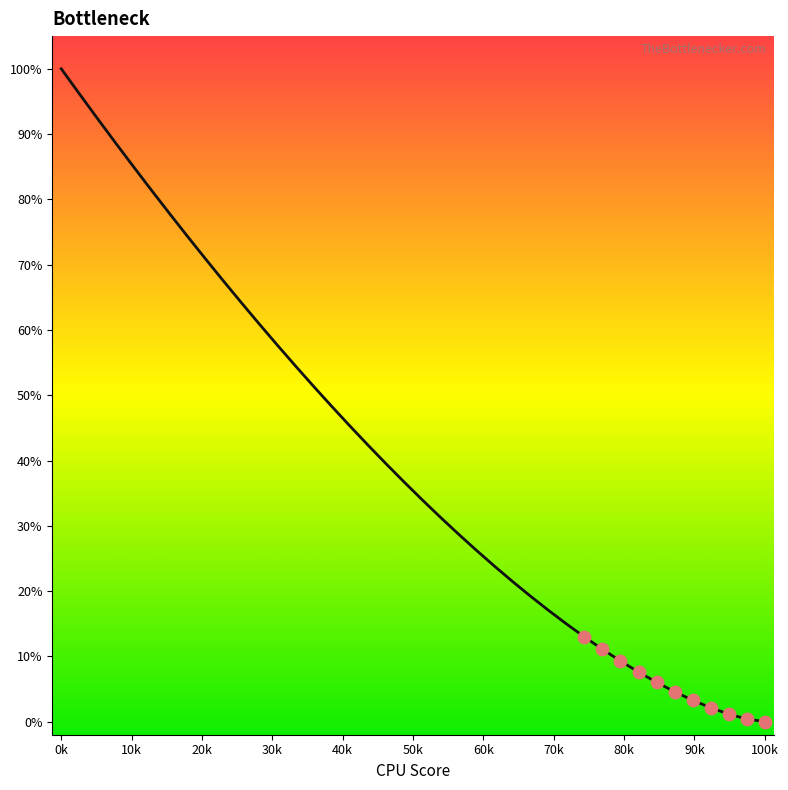

What is the difference between the maximum and minimum values?

100.0